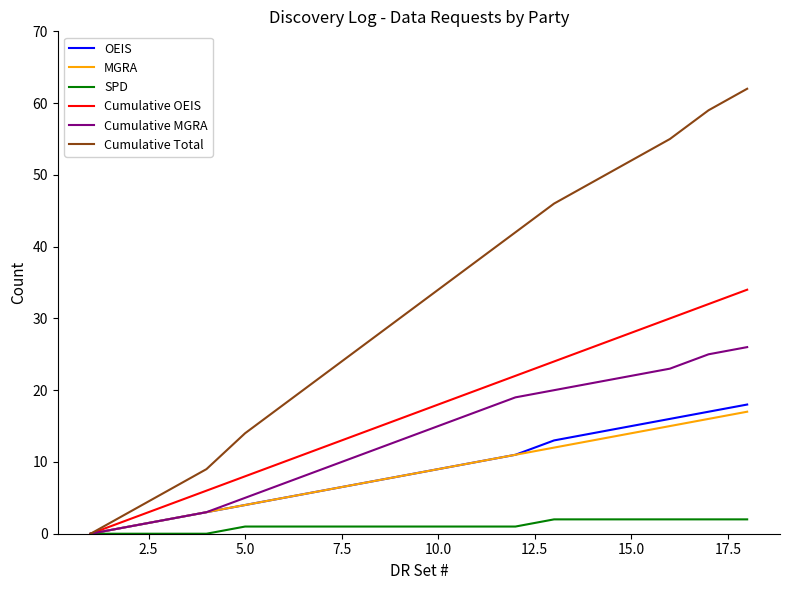

Which series has the largest total across all categories?

Cumulative Total